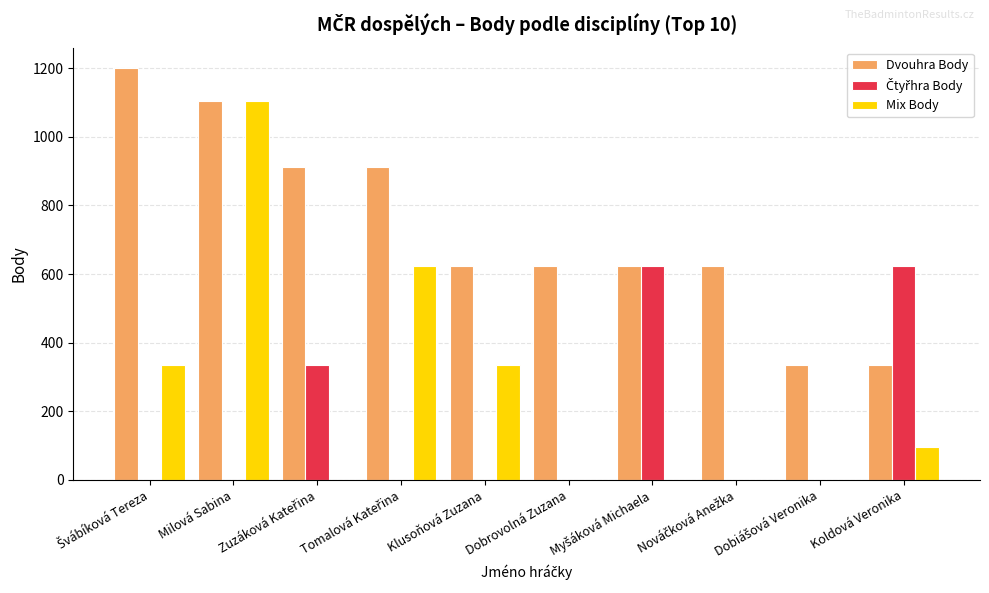

At which category is the sum across all series the highest?

Milová Sabina